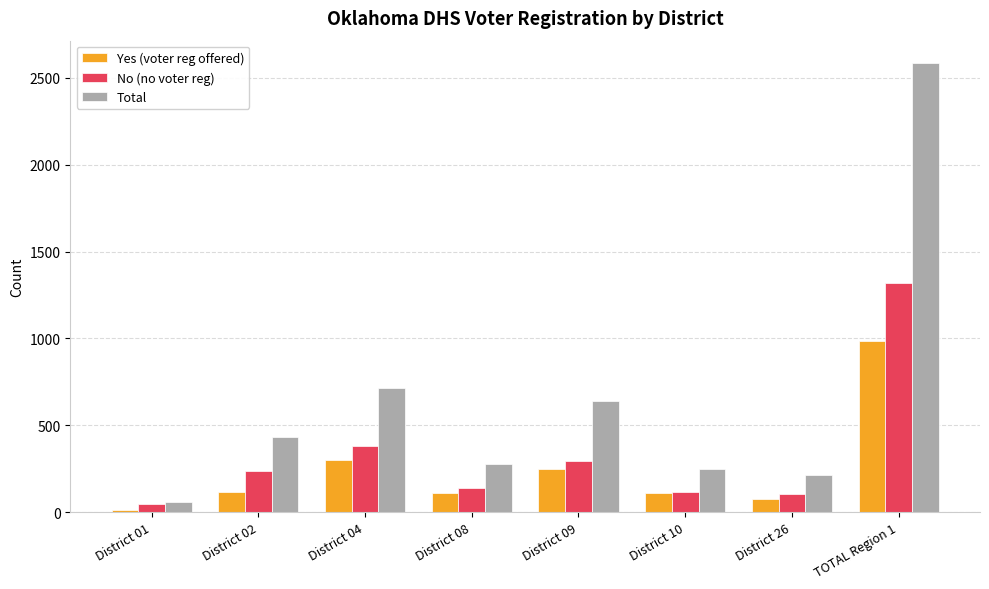

Is the value of Yes (voter reg offered) at District 10 greater than the value of No (no voter reg) at District 09?

No